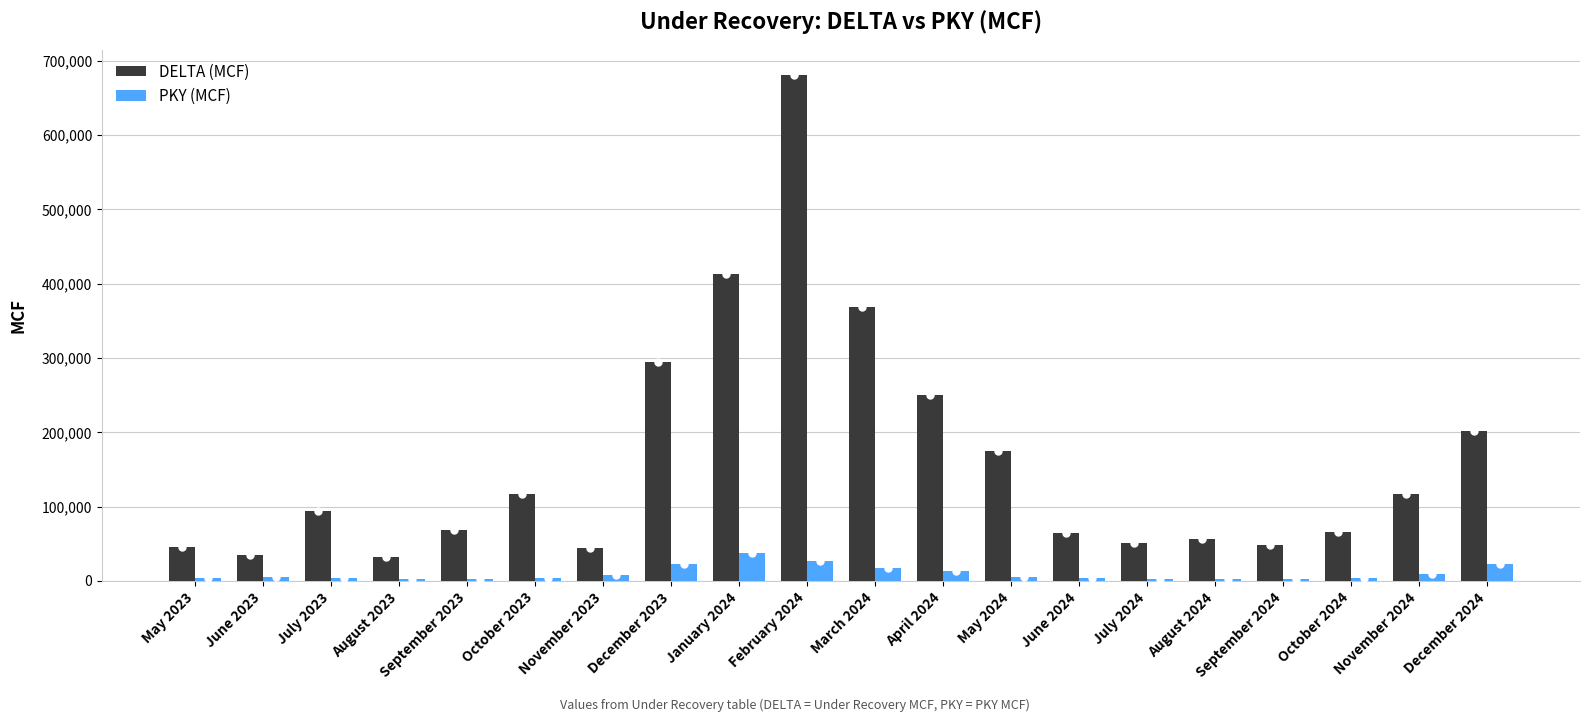

True or false: PKY (MCF) has a value of 4708.9 at June 2023.

True